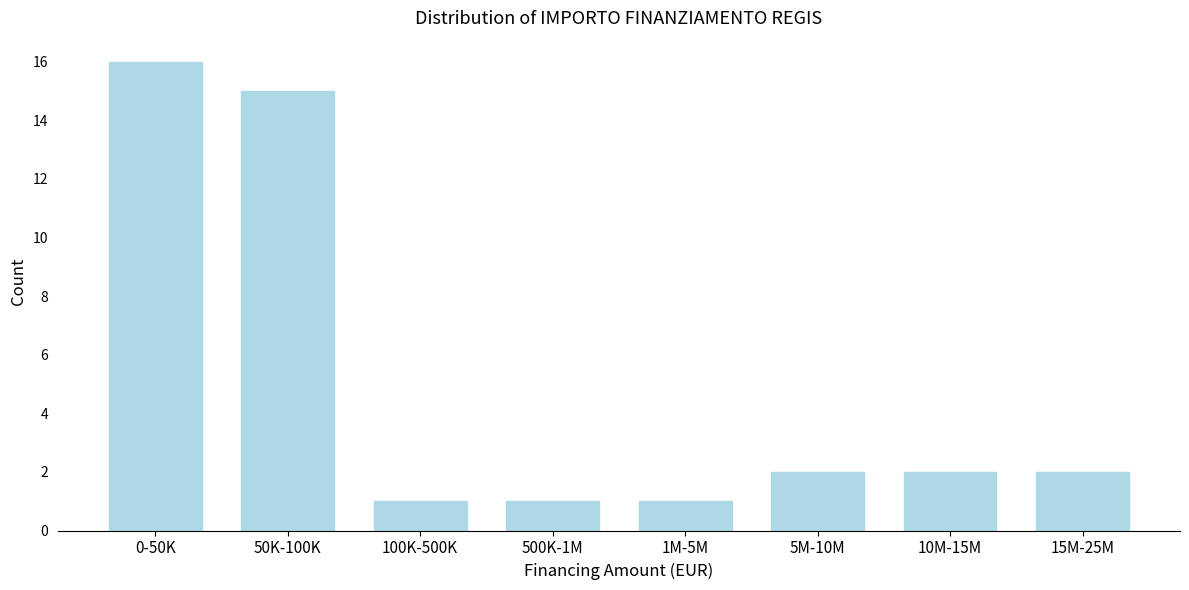

Reading left to right, extract all data points from this chart.

0-50K=16	50K-100K=15	100K-500K=1	500K-1M=1	1M-5M=1	5M-10M=2	10M-15M=2	15M-25M=2